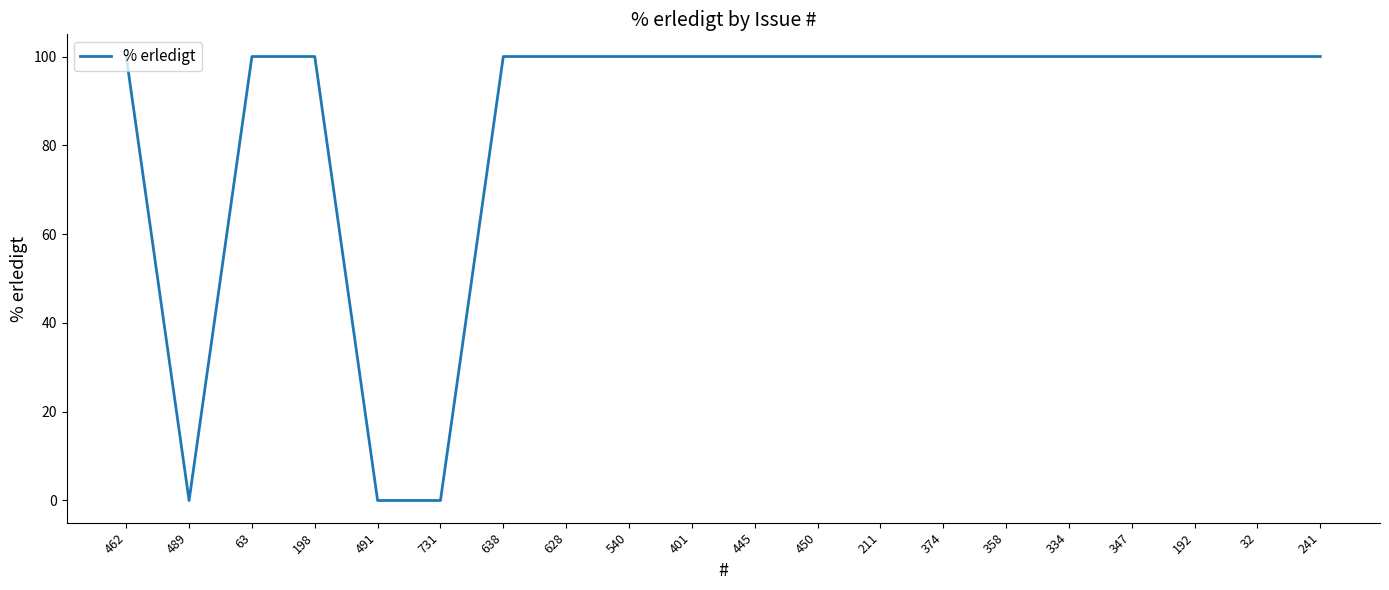

What is the greatest value displayed?

100